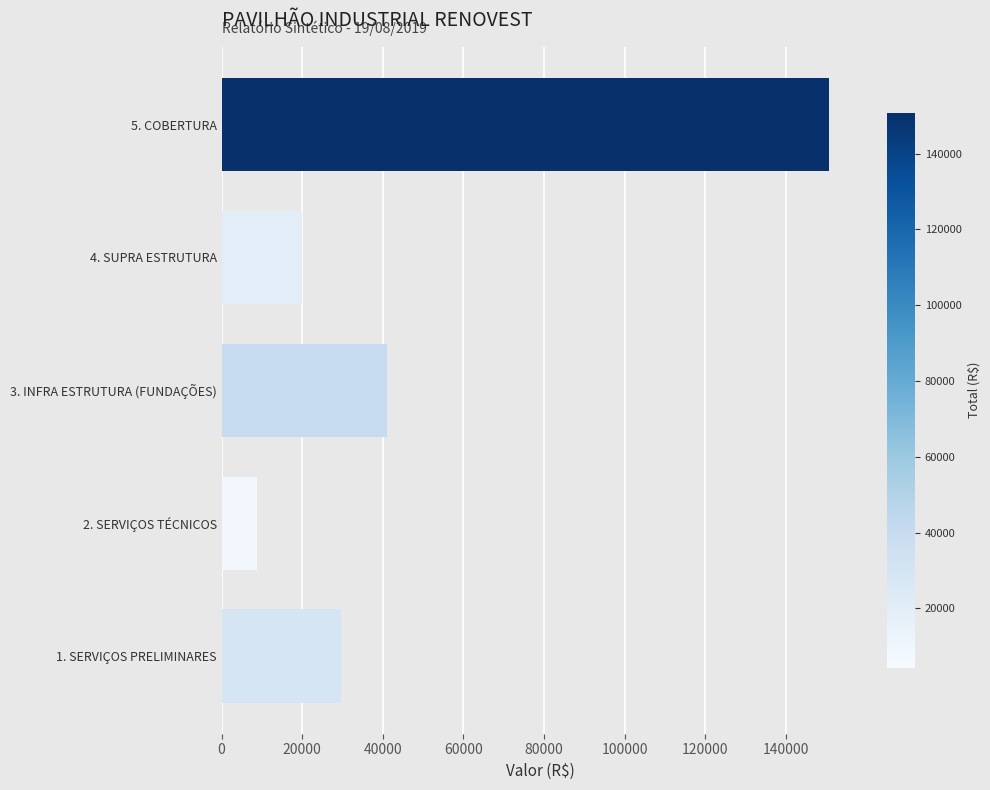

What is the difference between the maximum and minimum values?

141997.0